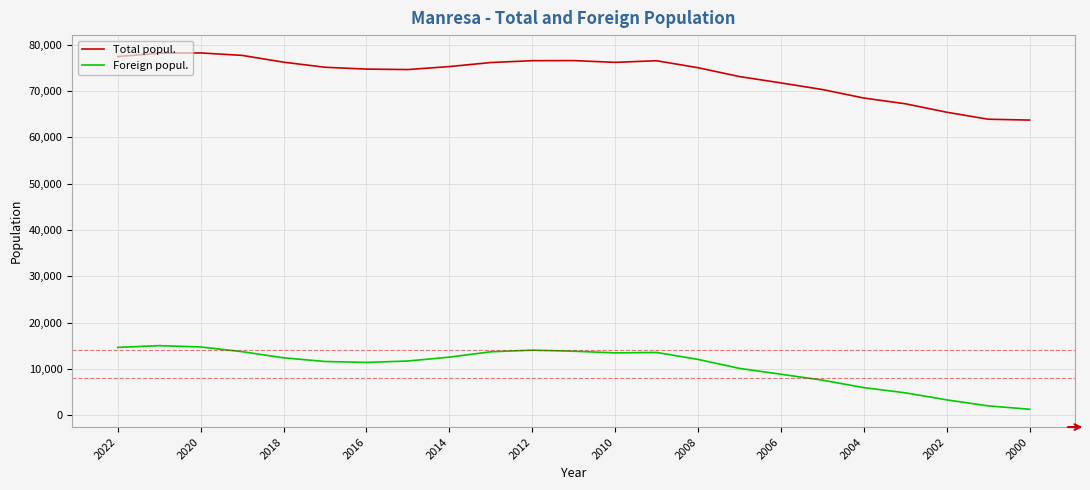

What is the greatest value displayed?

78245